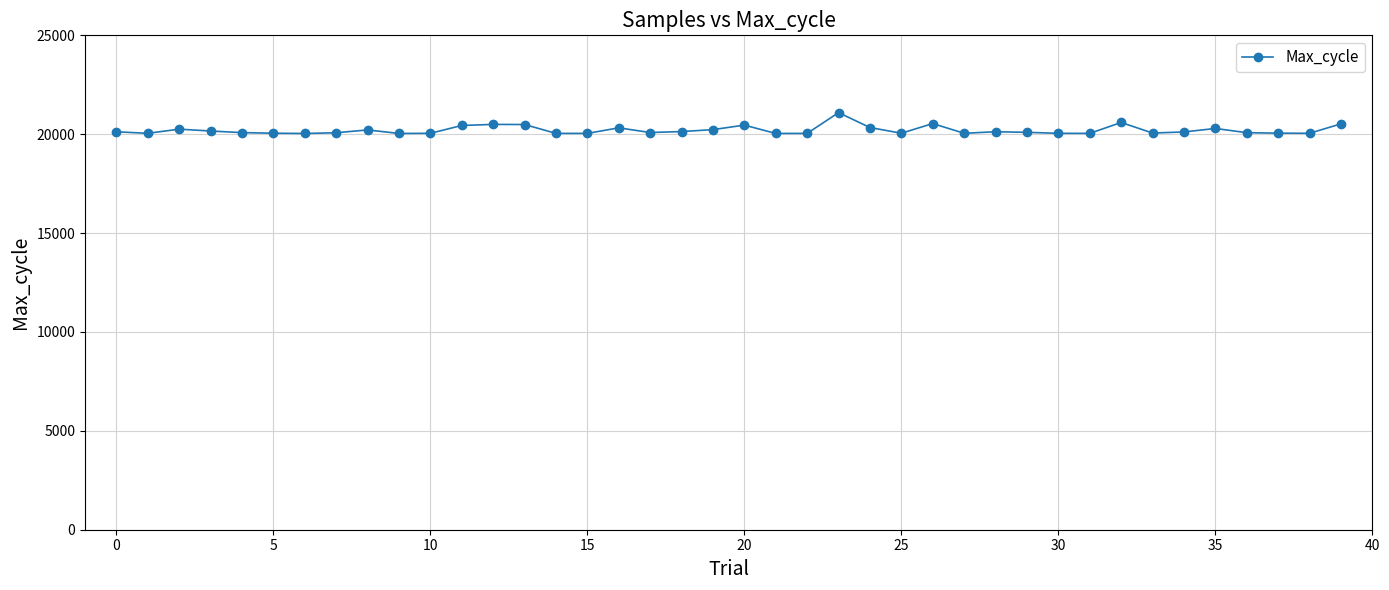

What is the maximum value shown in the chart?

21091